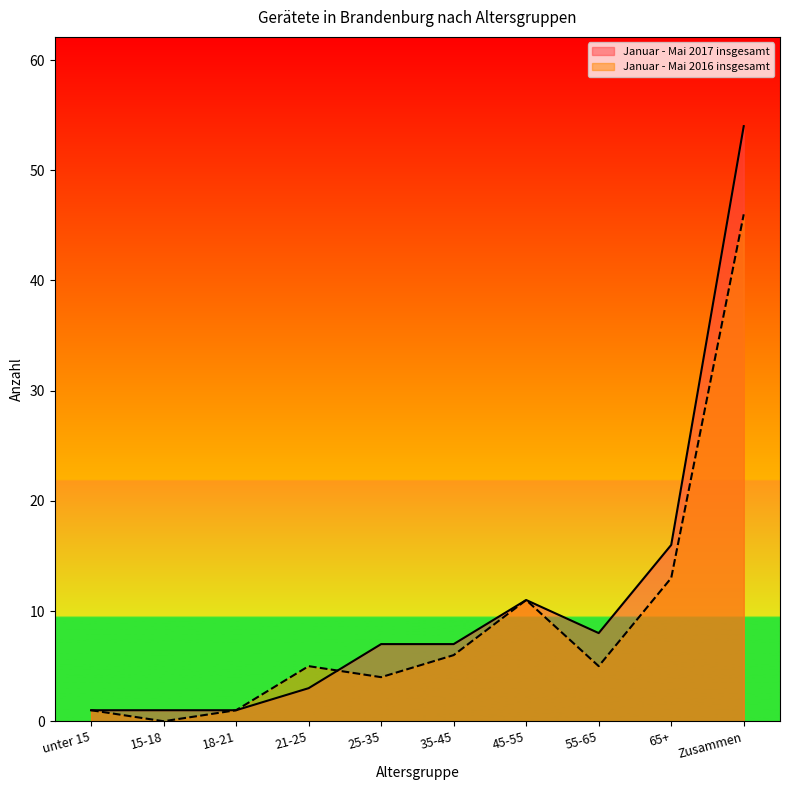

Where does the Januar - Mai 2016 insgesamt series first go above 5?

35-45